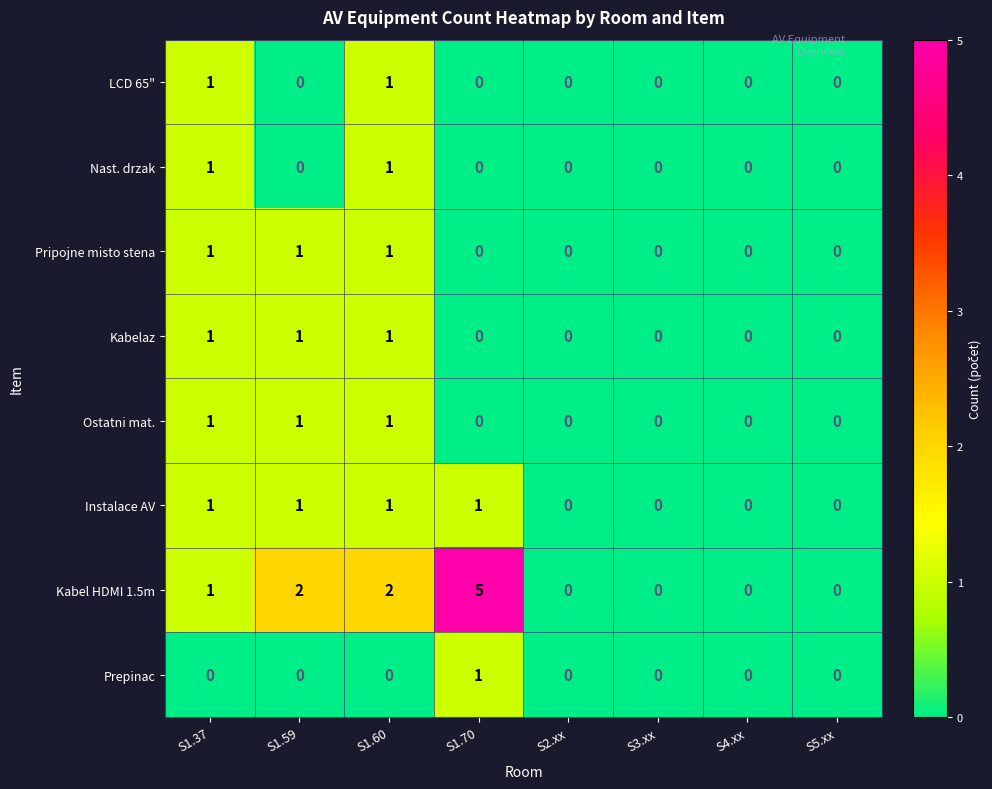

True or false: Kabel HDMI 1.5m has a value of 0 at S4.xx.

True